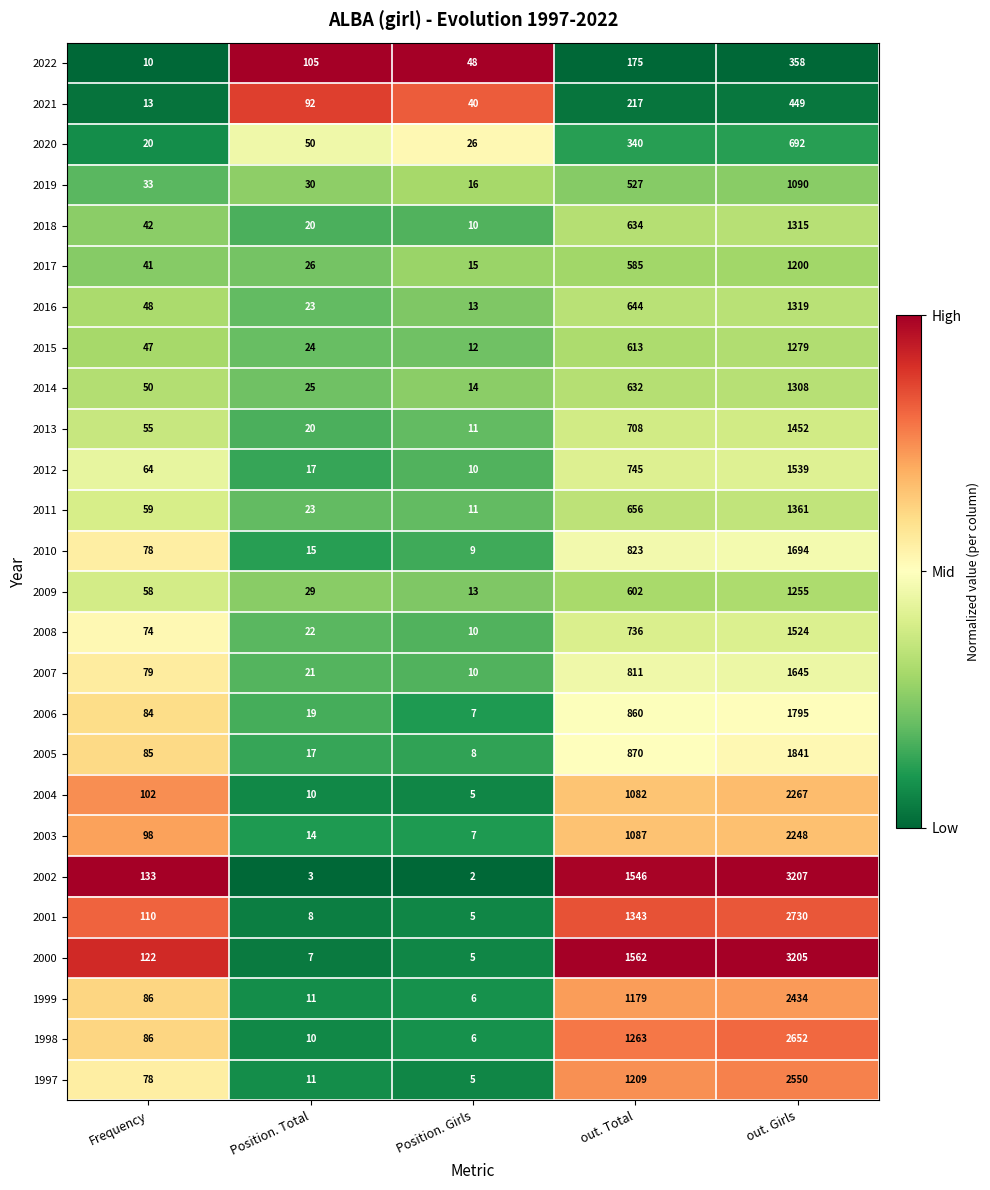

Which series changed the most between Frequency and out. Total?

2000